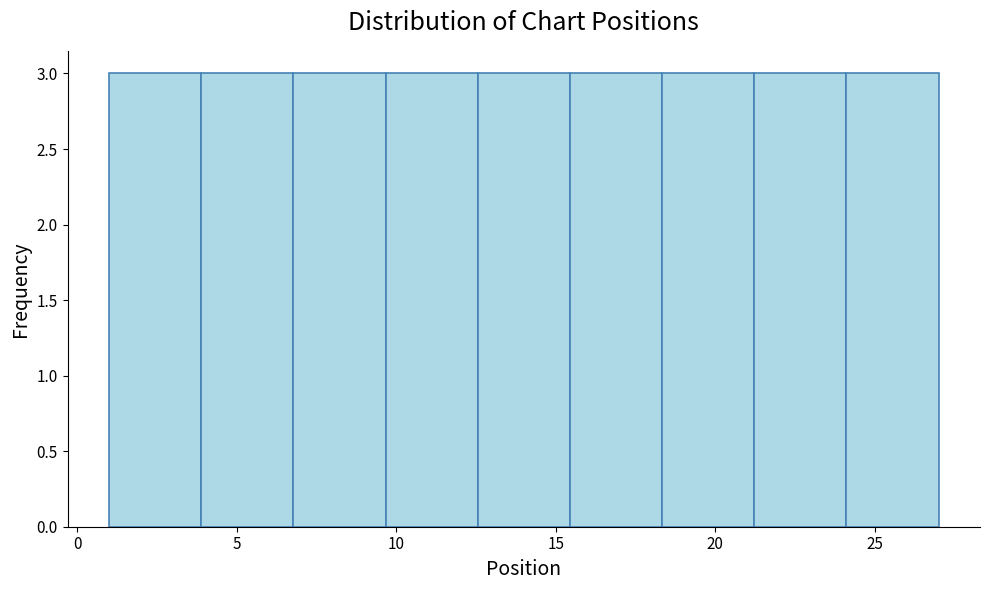

What is the height of the bar covering 1.0 to 4.0 on the x-axis? Neither the bar edges nor the heights are printed on the chart, so give them approximately, as read against the axes.

3